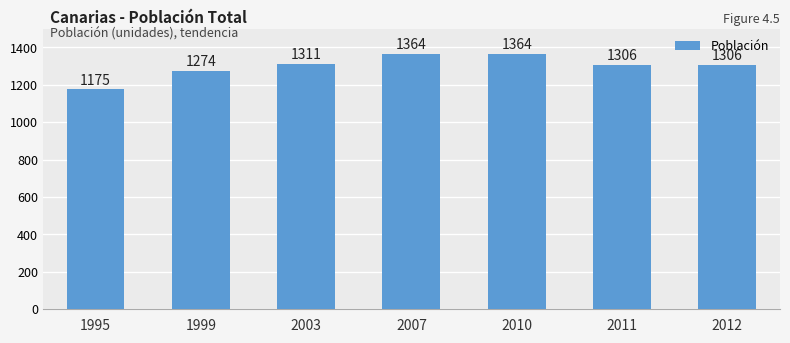

How many bars are there in total?

7